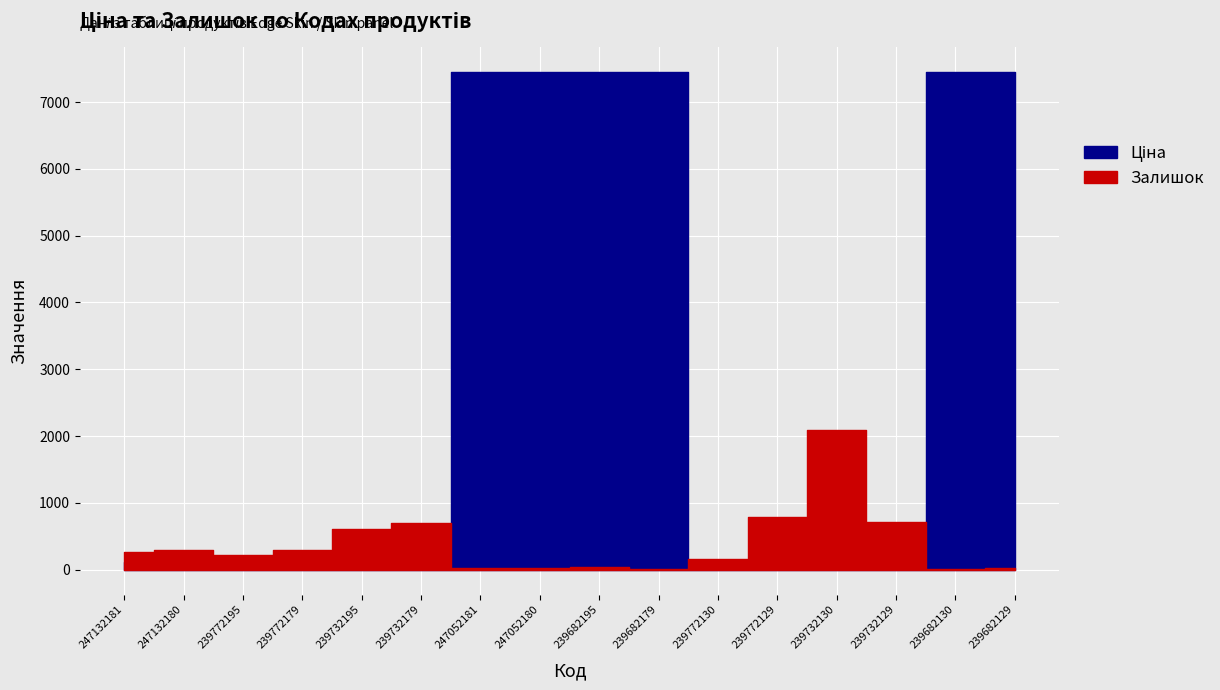

Read the Ціна value at 239772195.

111.8